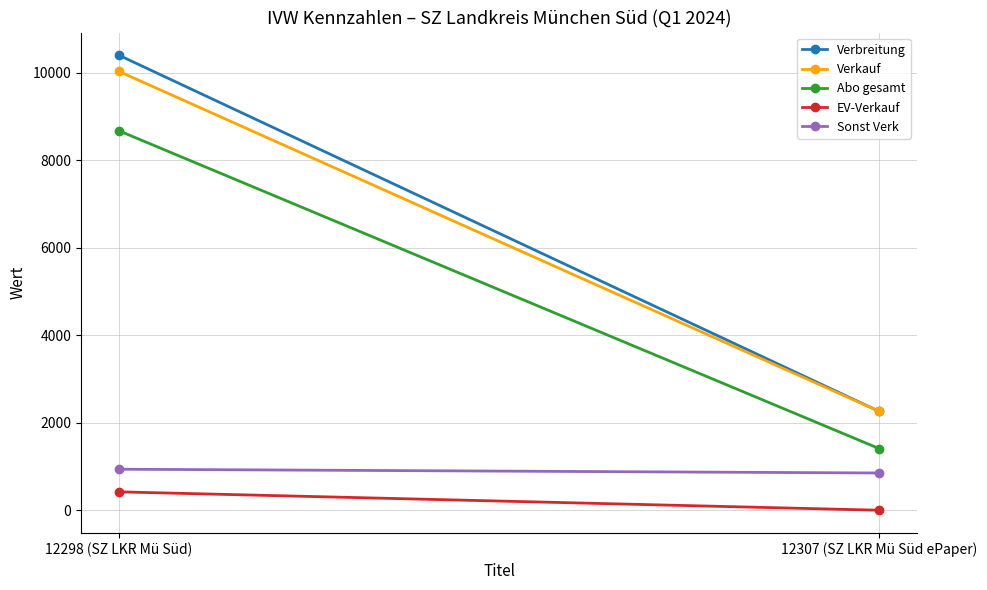

At which label is Abo gesamt closest to 5039?

12307 (SZ LKR Mü Süd ePaper)